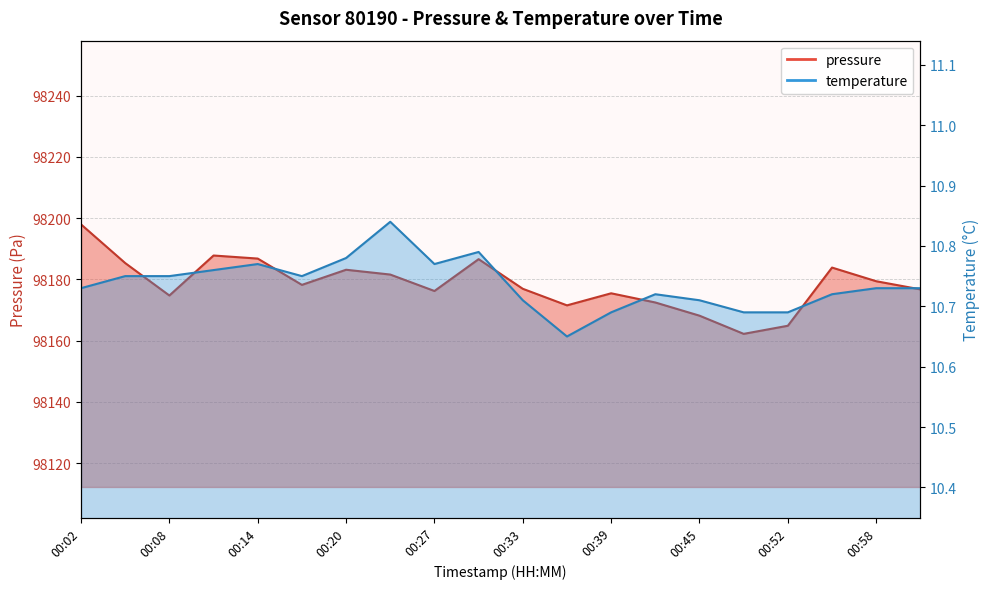

What is the sum of all temperature values?

214.7